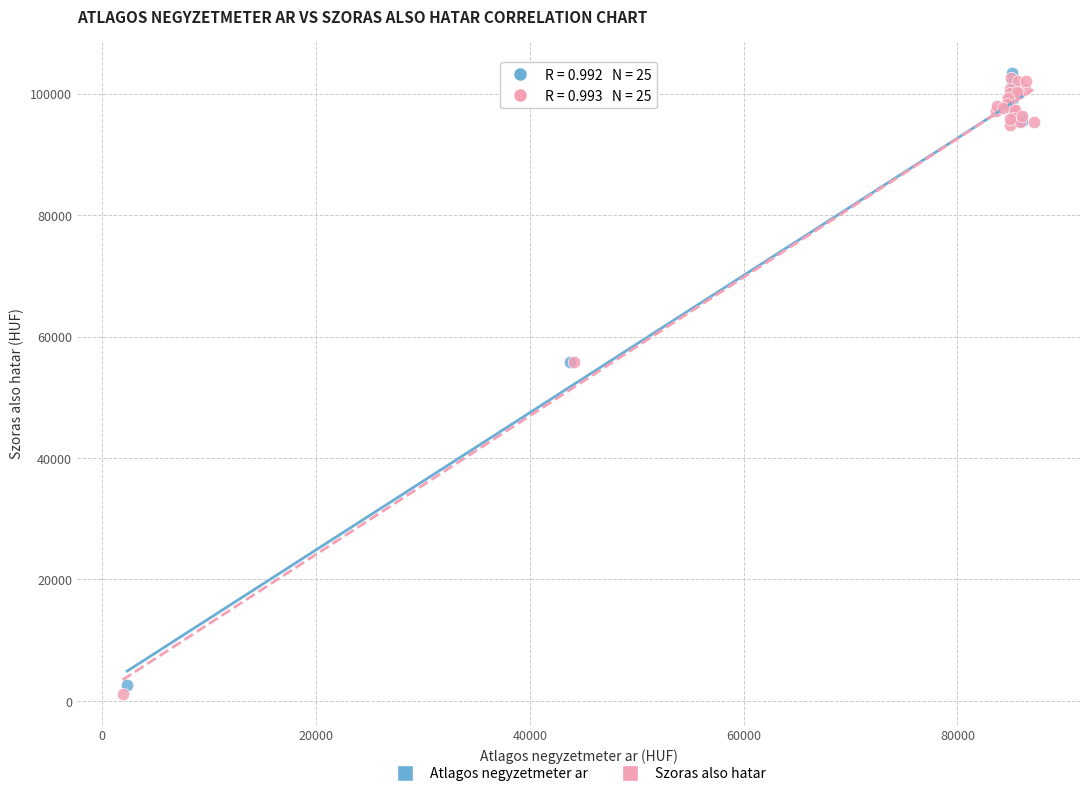

Which series reaches the maximum Y coordinate?

Atlagos negyzetmeter ar